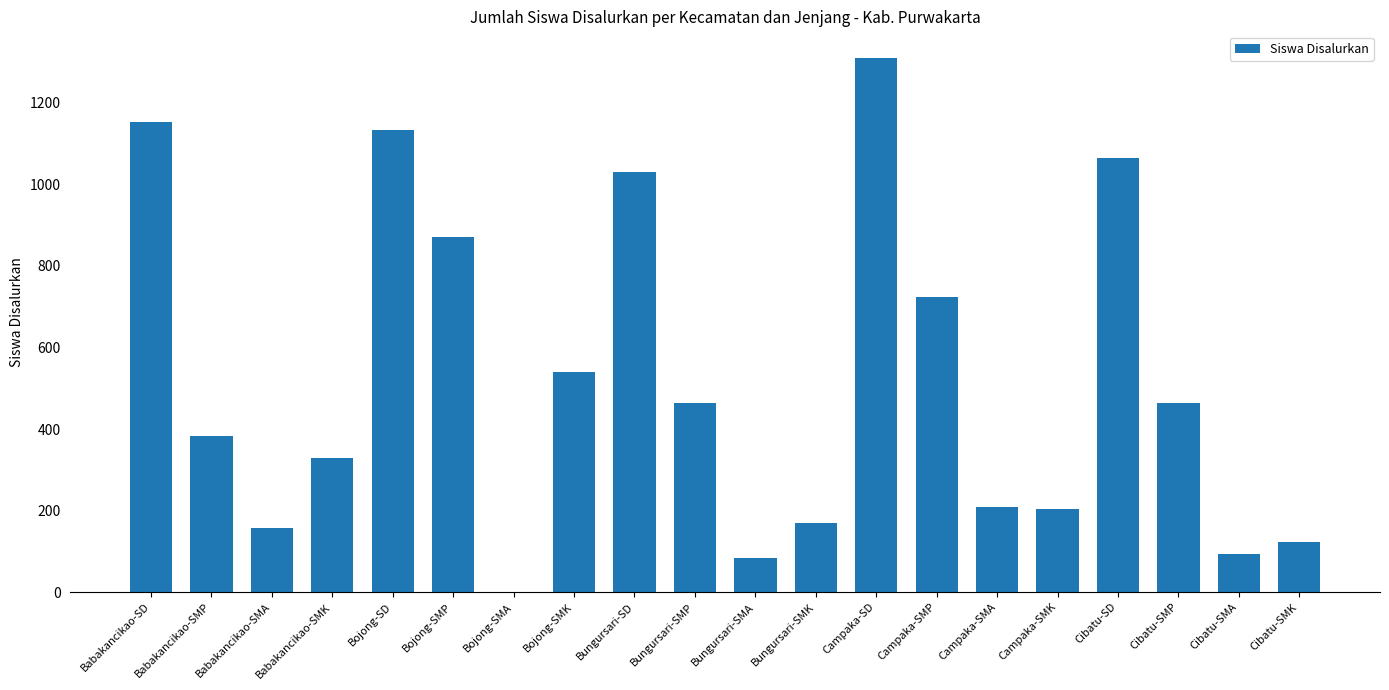

What is the sum of the values at Campaka-SMA and Bungursari-SD?

1239